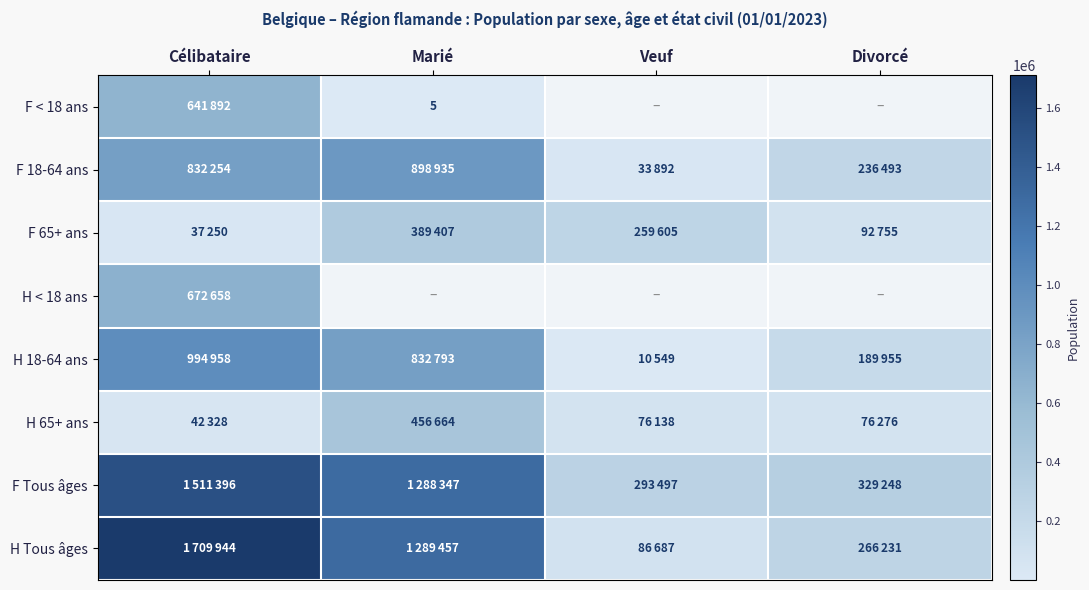

How many values in the H Tous âges series exceed 1289457?

1